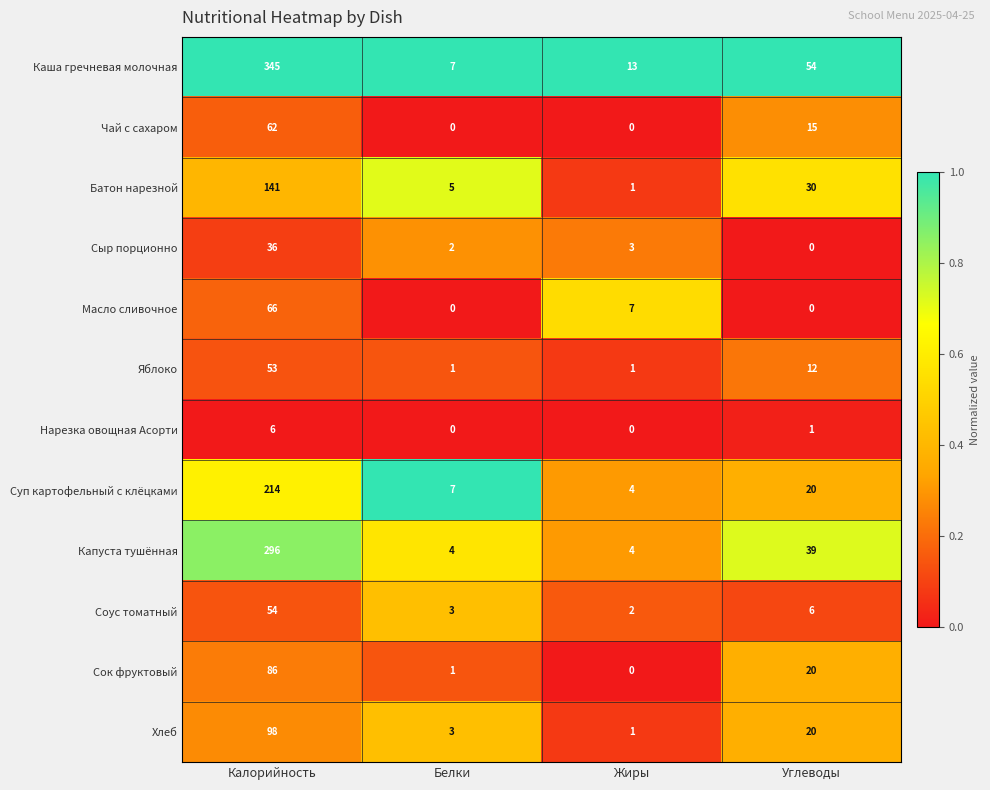

At which category is the sum across all series the highest?

Калорийность